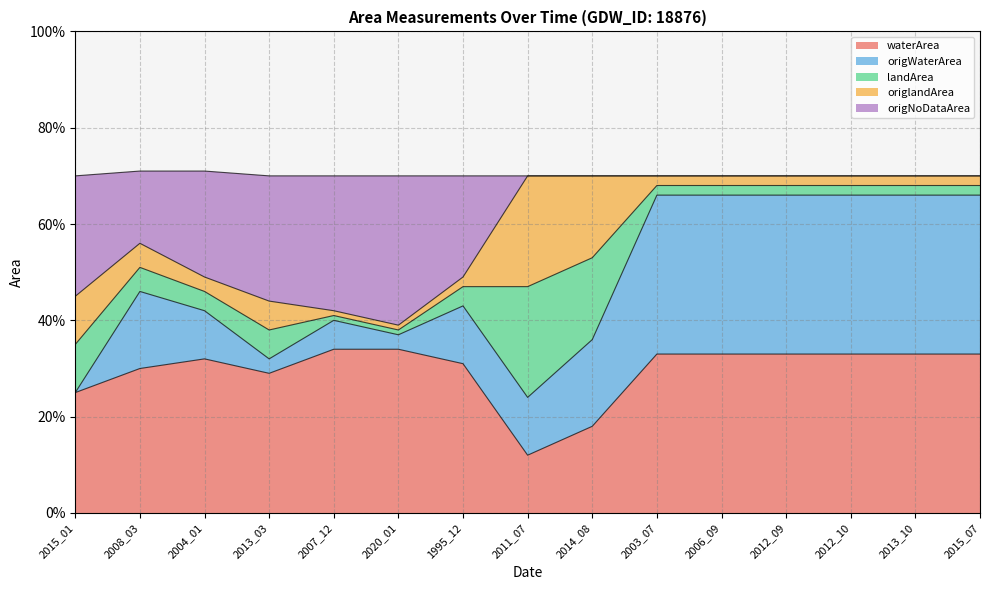

What is the label of the 6th point from the right?

2003_07